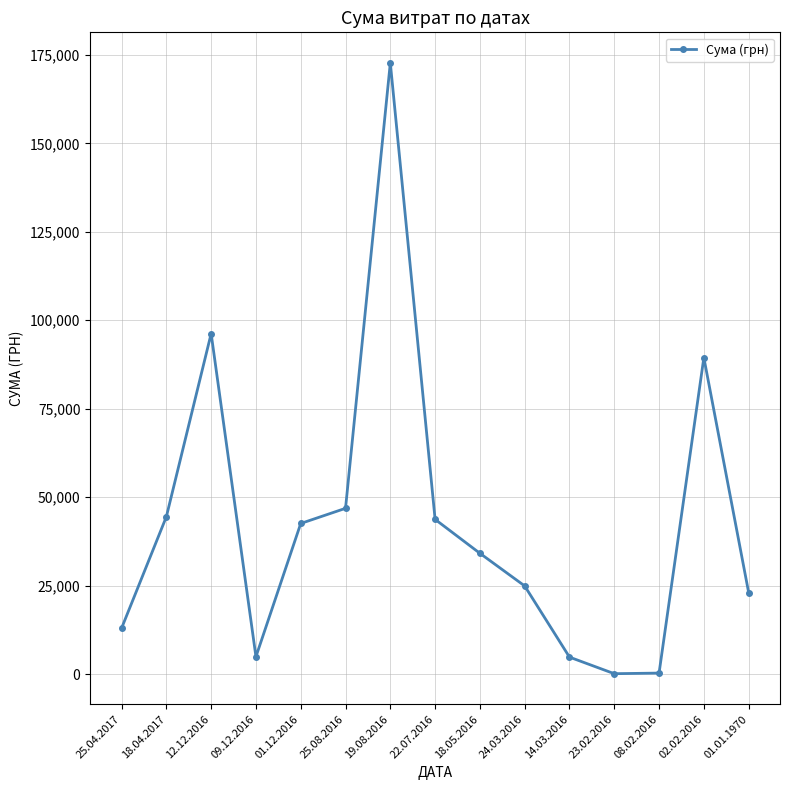

What is the difference between the maximum and minimum values?

172583.8